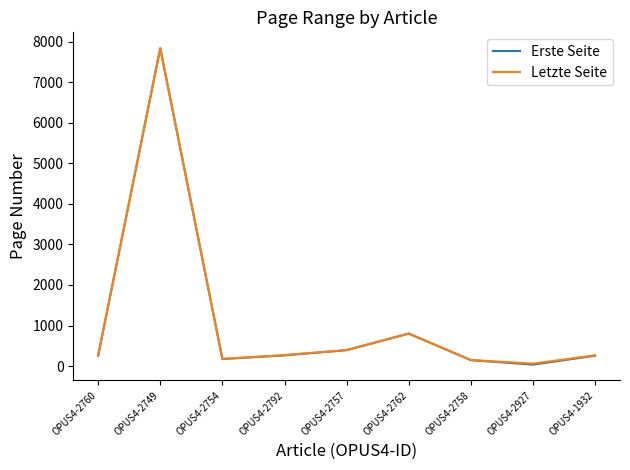

At which category does the chart reach its peak across all series?

OPUS4-2749